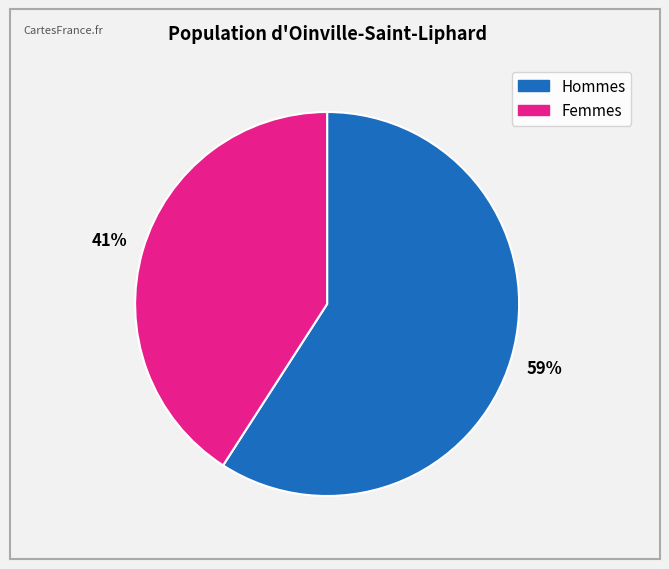

How many segments does this pie chart have?

2